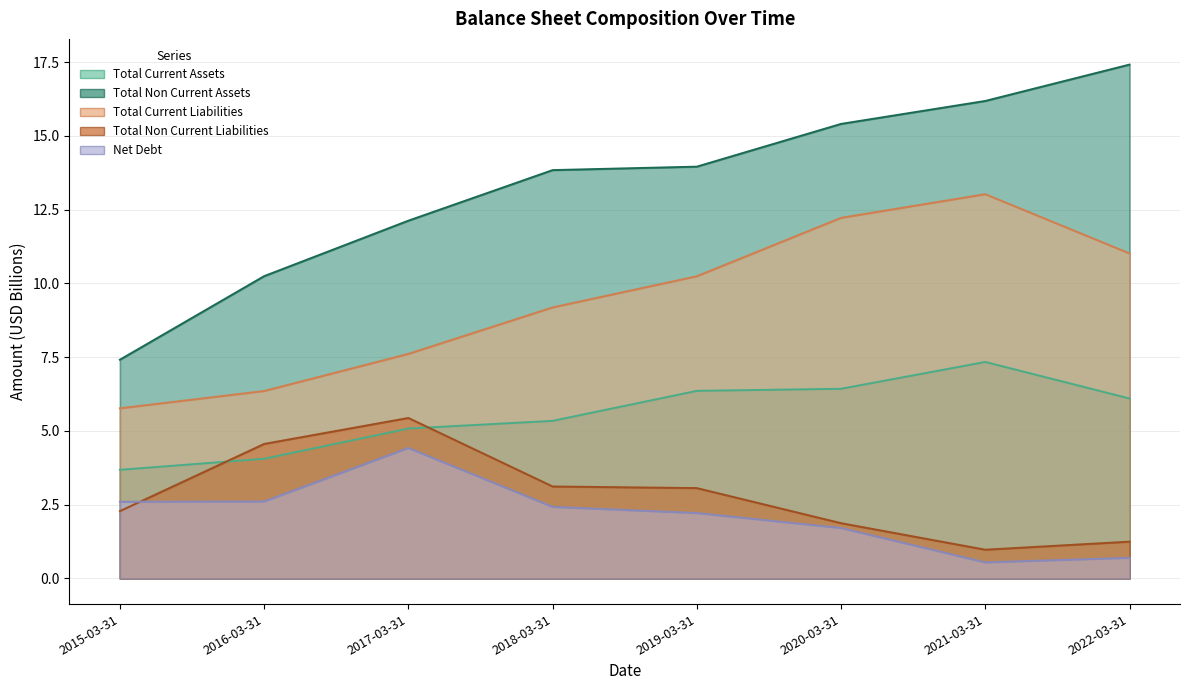

The Total Current Liabilities series shows 13.0 at 2021-03-31. True or false?

True